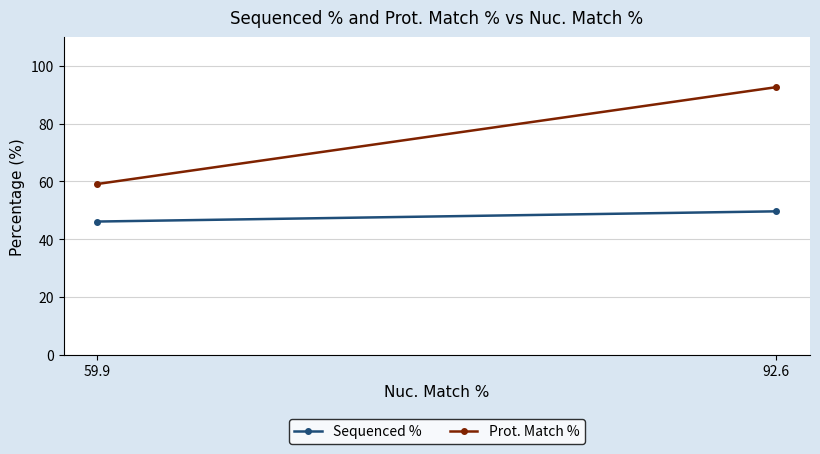

List the series in order of their peak value, highest first.

Prot. Match %, Sequenced %